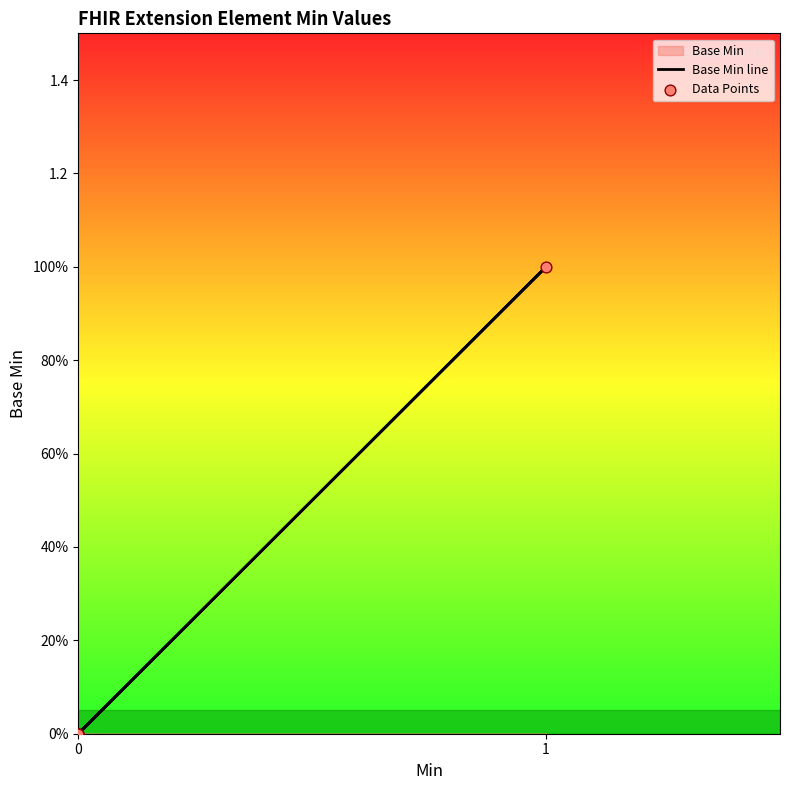

Which series reaches the maximum Y coordinate?

Base Min line